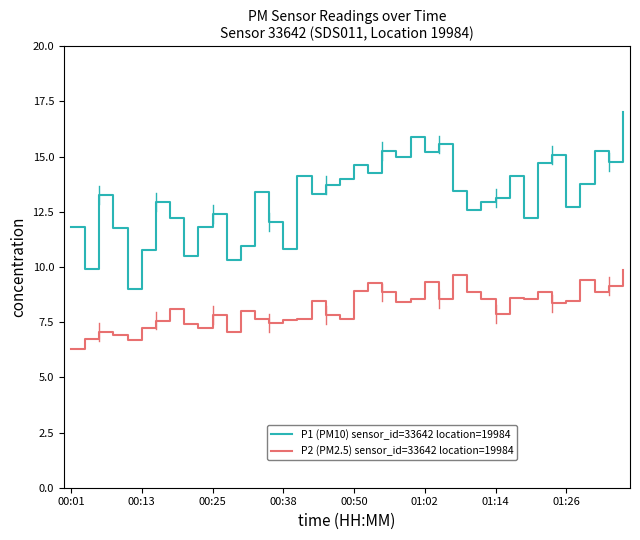

Which series has the widest spread of values?

P1 (PM10) sensor_id=33642 location=19984